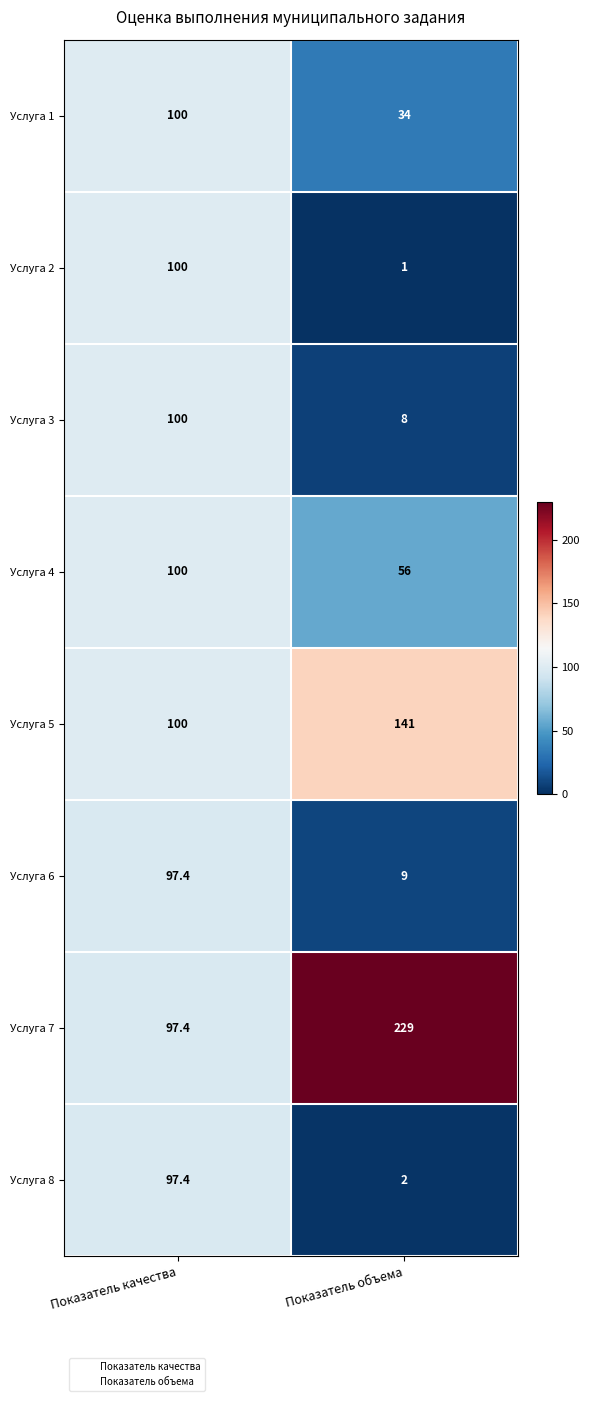

Which series has the largest range (max minus min)?

Услуга 7